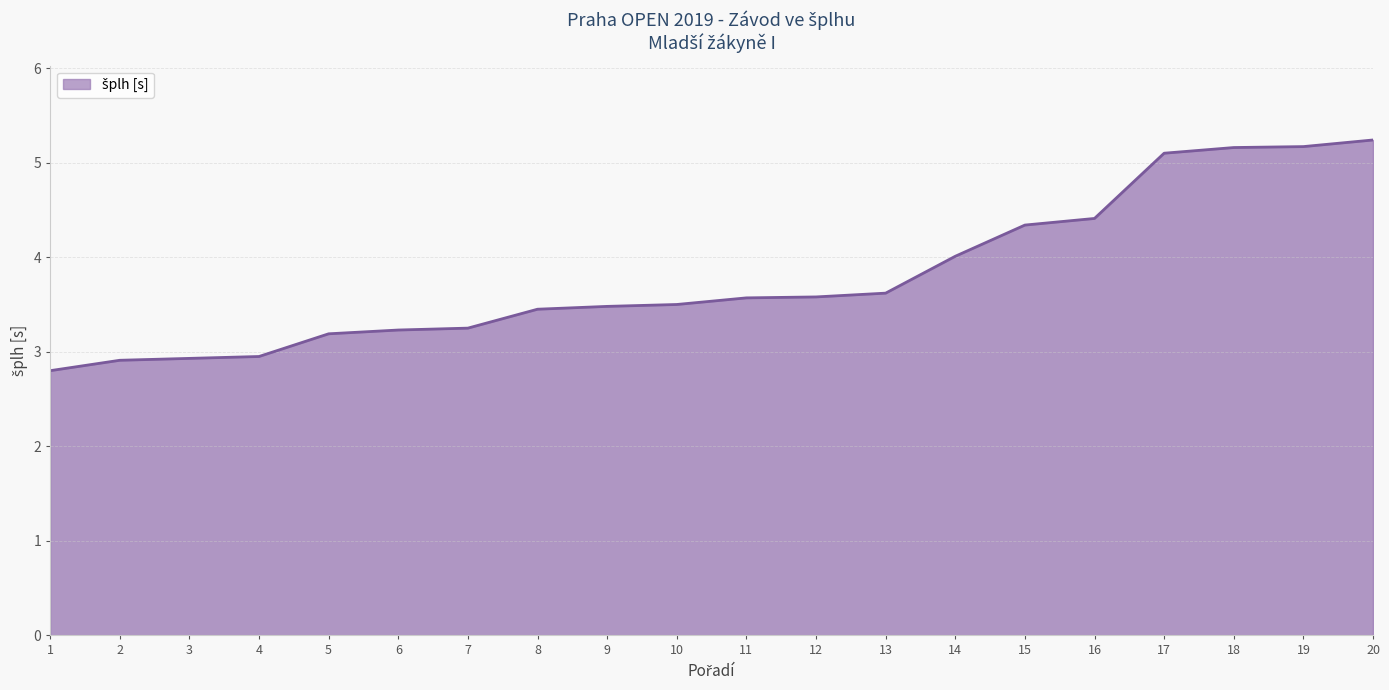

The chart shows a value of 7.7 at 16. True or false?

False